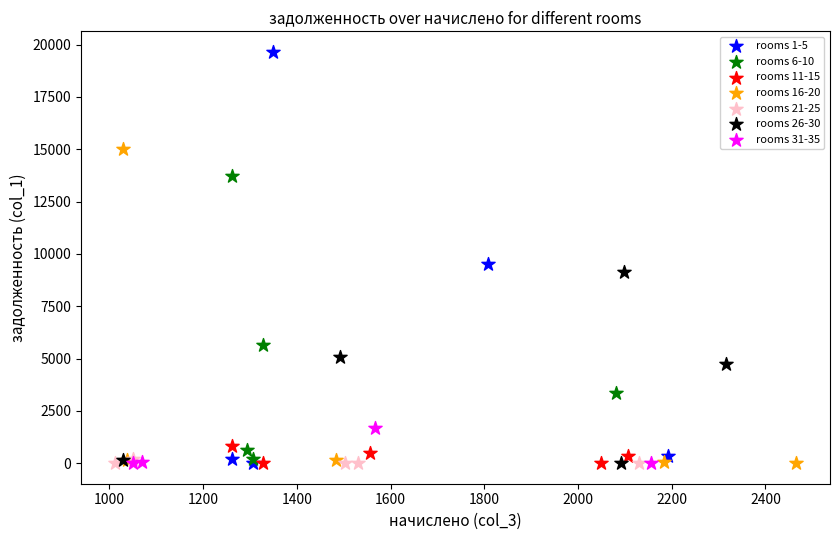

Which series has the largest Y range (max minus min)?

rooms 1-5